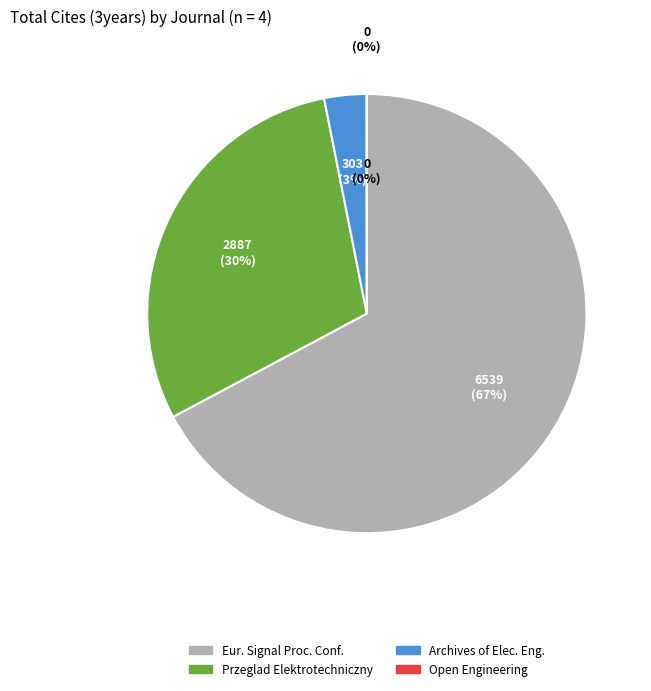

What is the smallest slice in the pie chart?

Open Engineering